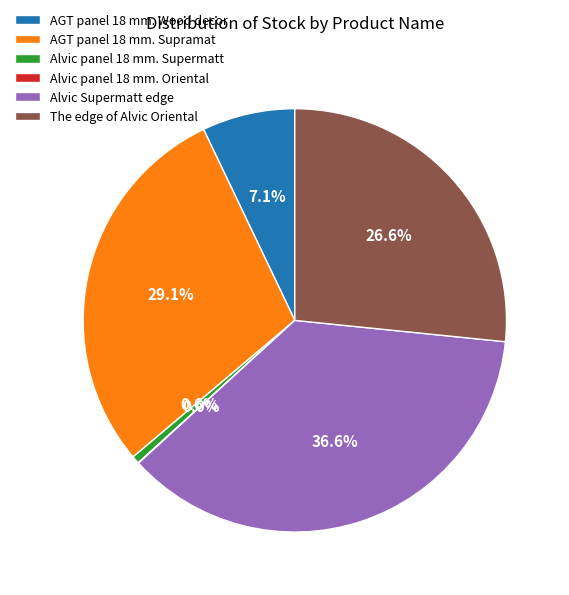

To the nearest percent, what is the difference between the largest and smallest slice percentages?

37%